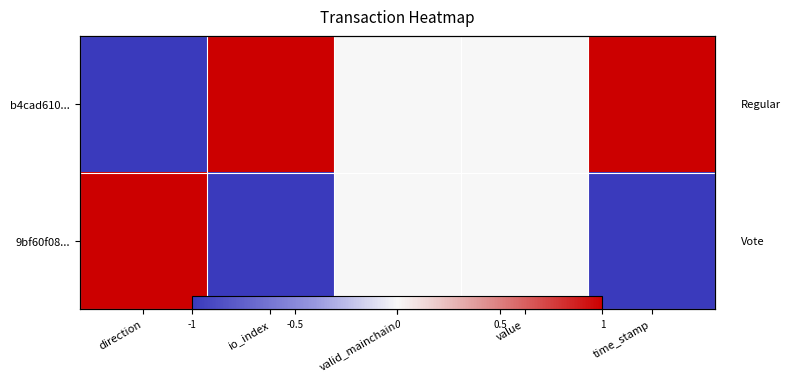

How many positive values does the b4cad610... series have?

2